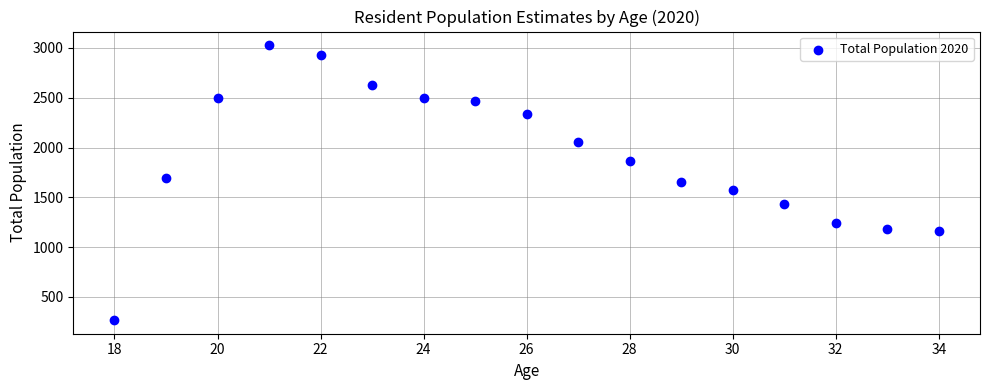

What is the range of Y values (max minus min)?

2760